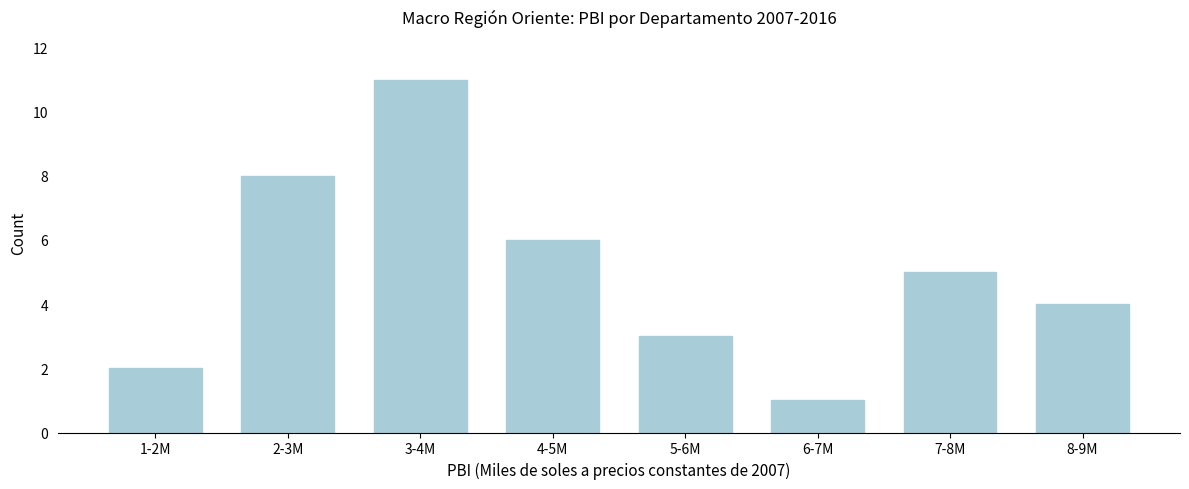

Reading left to right, list all the values displayed in this chart.

2	8	11	6	3	1	5	4